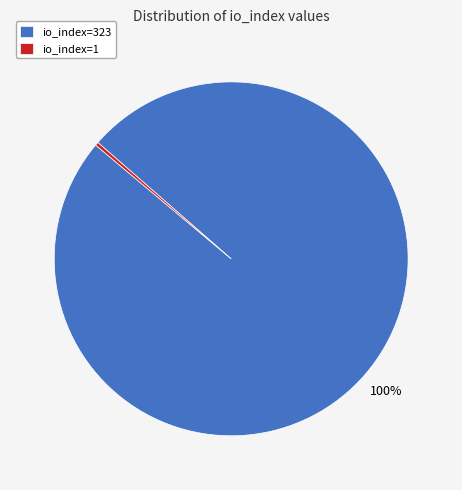

How many slices are in this pie chart?

2